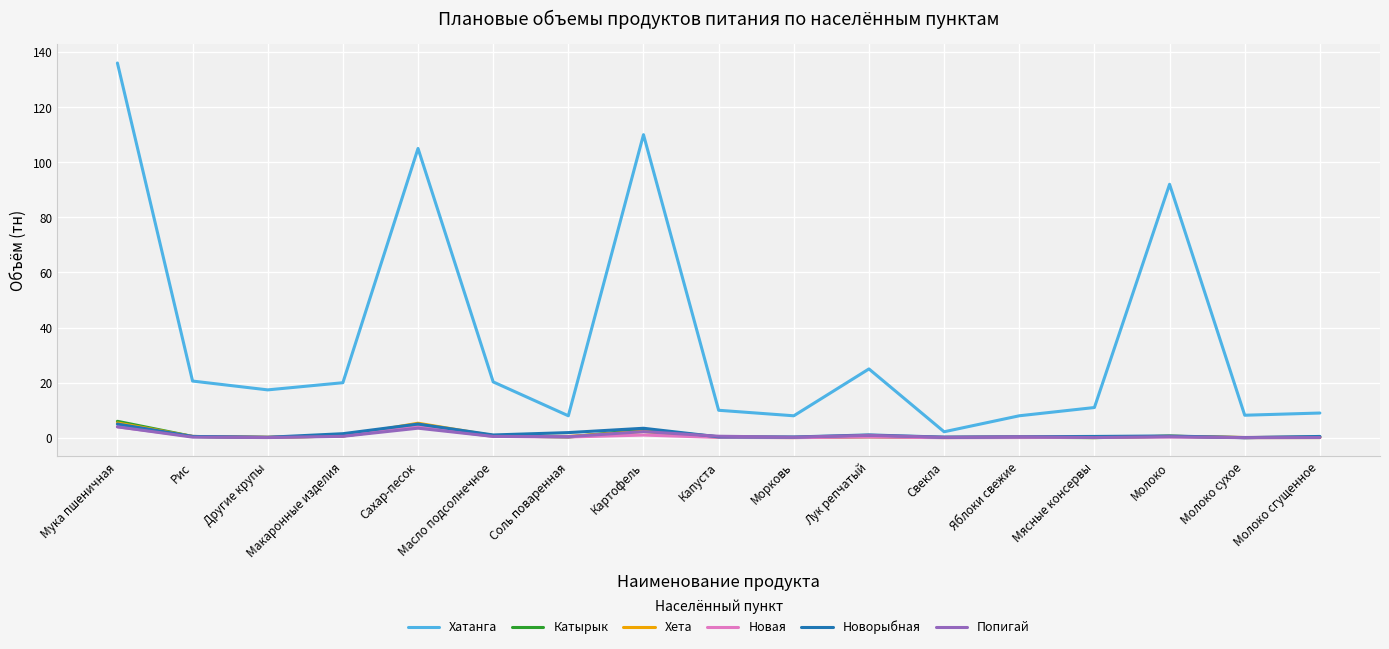

What is the maximum value shown in the chart?

136.0